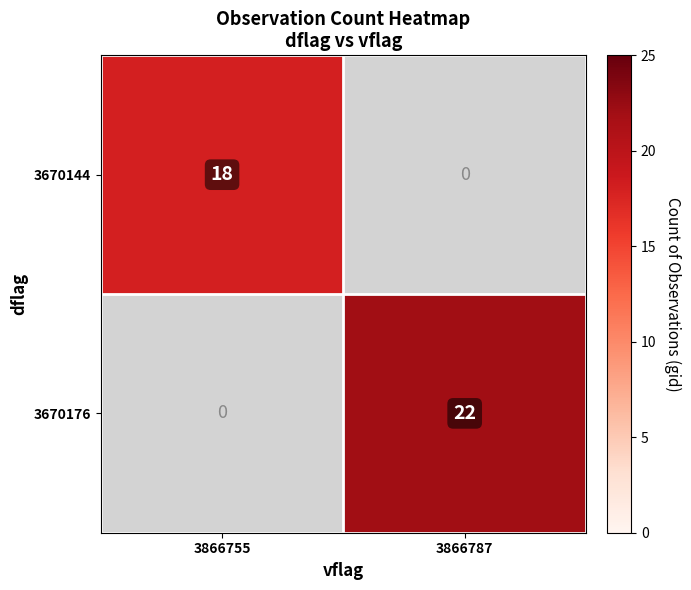

At how many categories does at least one series exceed 20?

1